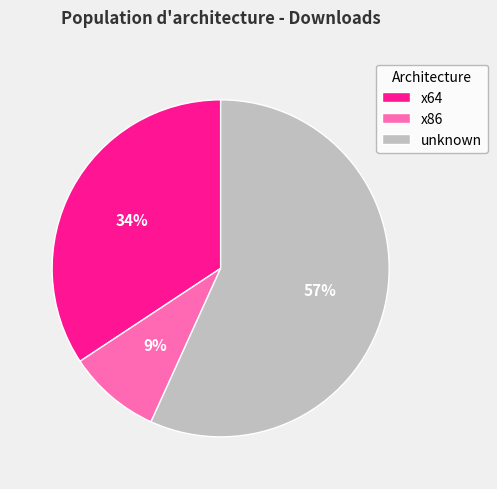

To the nearest percent, what percentage of the pie is x86?

9%